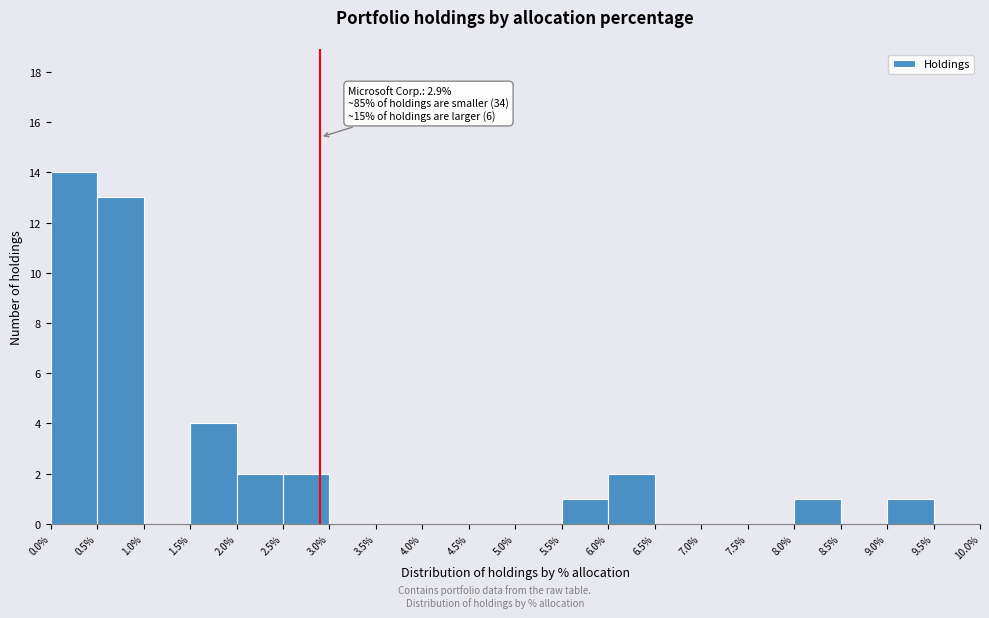

Over which range of the x-axis is the bar tallest?

0.0% to 0.5%